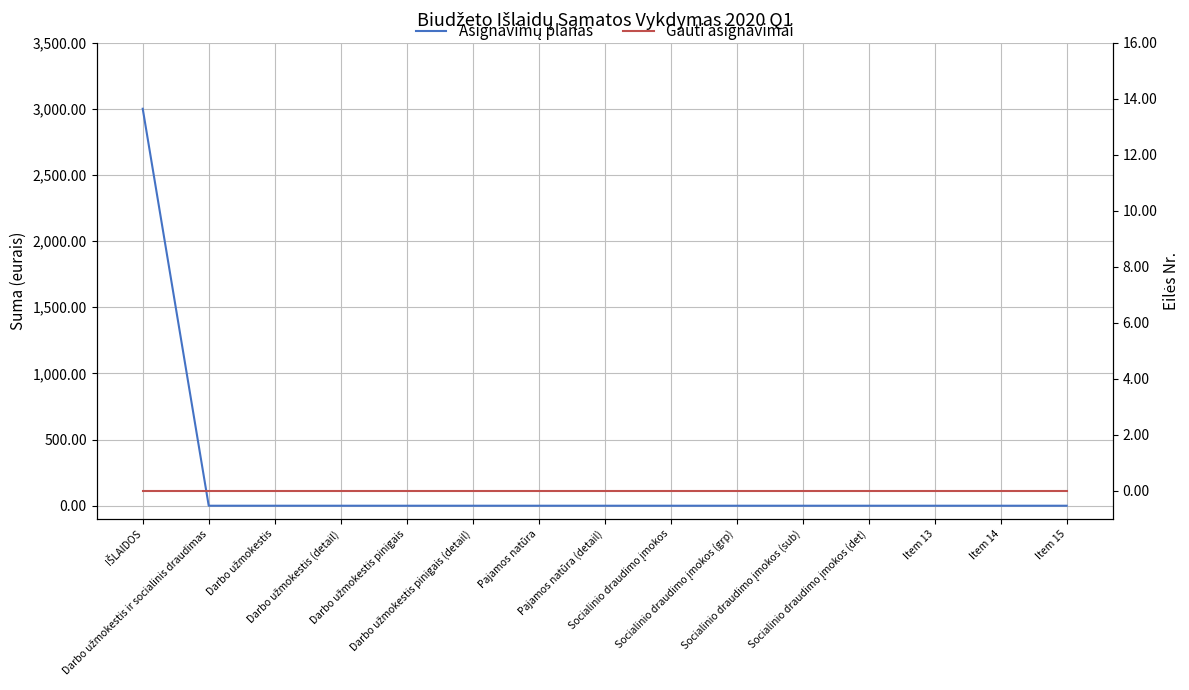

Which series has the largest range (max minus min)?

Asignavimų planas